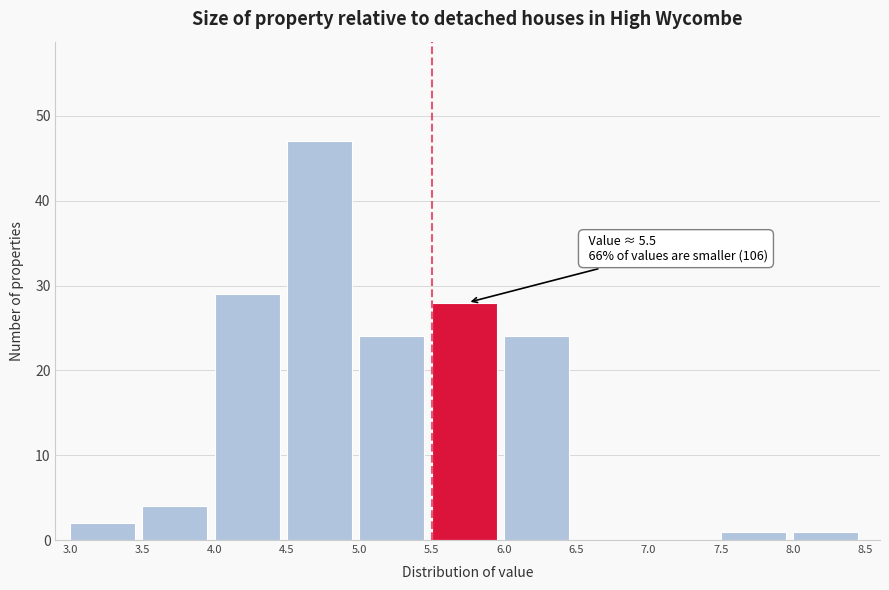

Which range on the x-axis has the tallest bar?

4.5 to 5.0